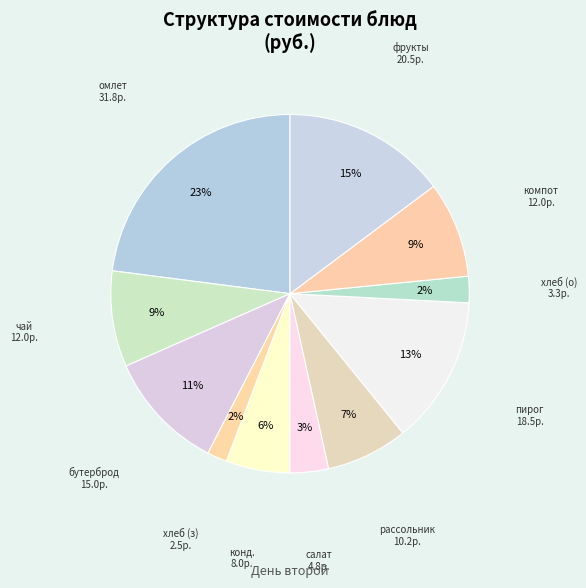

How many slices are in this pie chart?

11